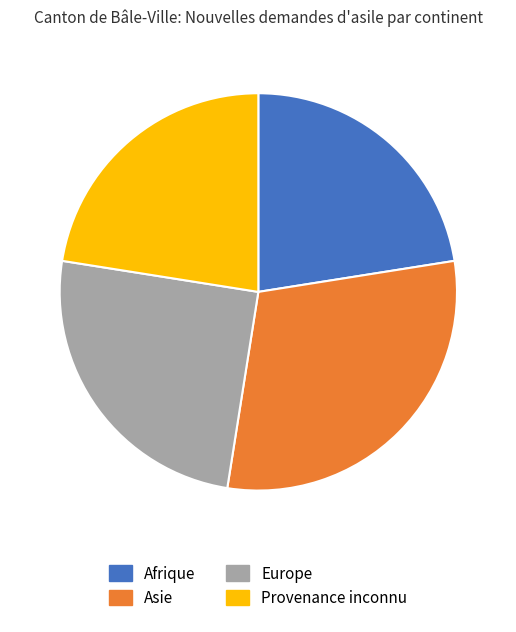

Which slice is the largest?

Asie